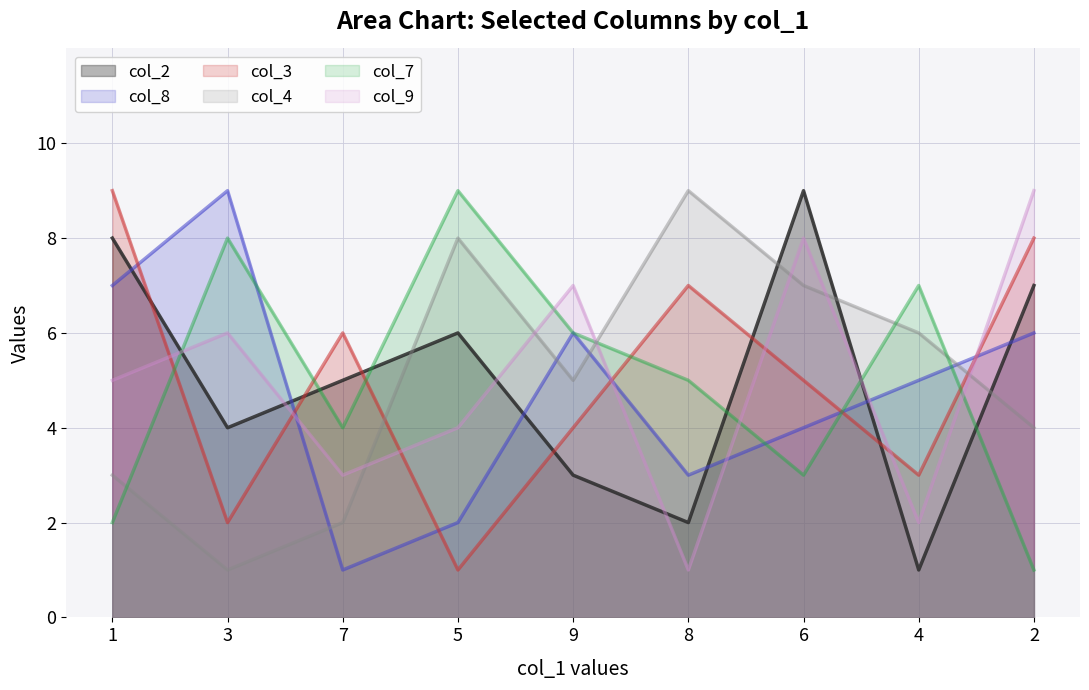

True or false: col_9 has more than 0 points higher than both neighbors.

True